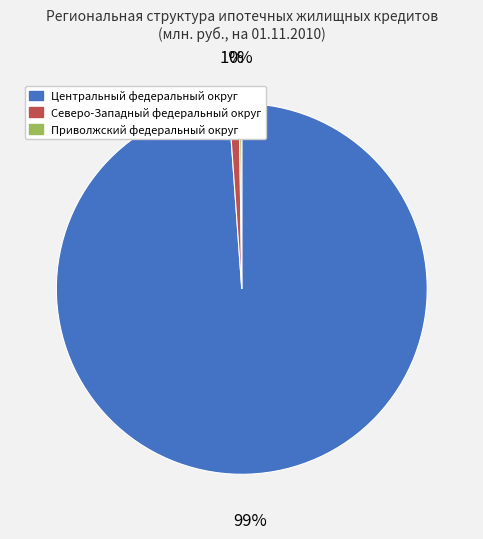

What percentage is the Северо-Западный федеральный округ slice, to the nearest percent?

1%